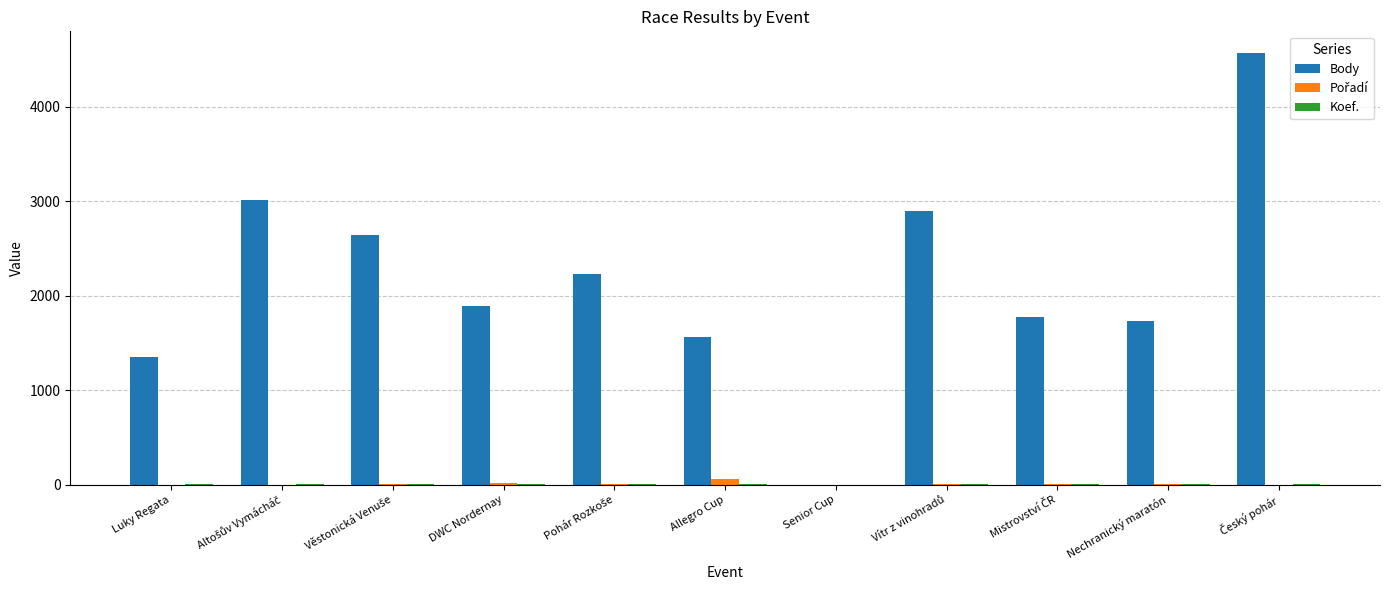

True or false: Body has a value of 2094 at Allegro Cup.

False